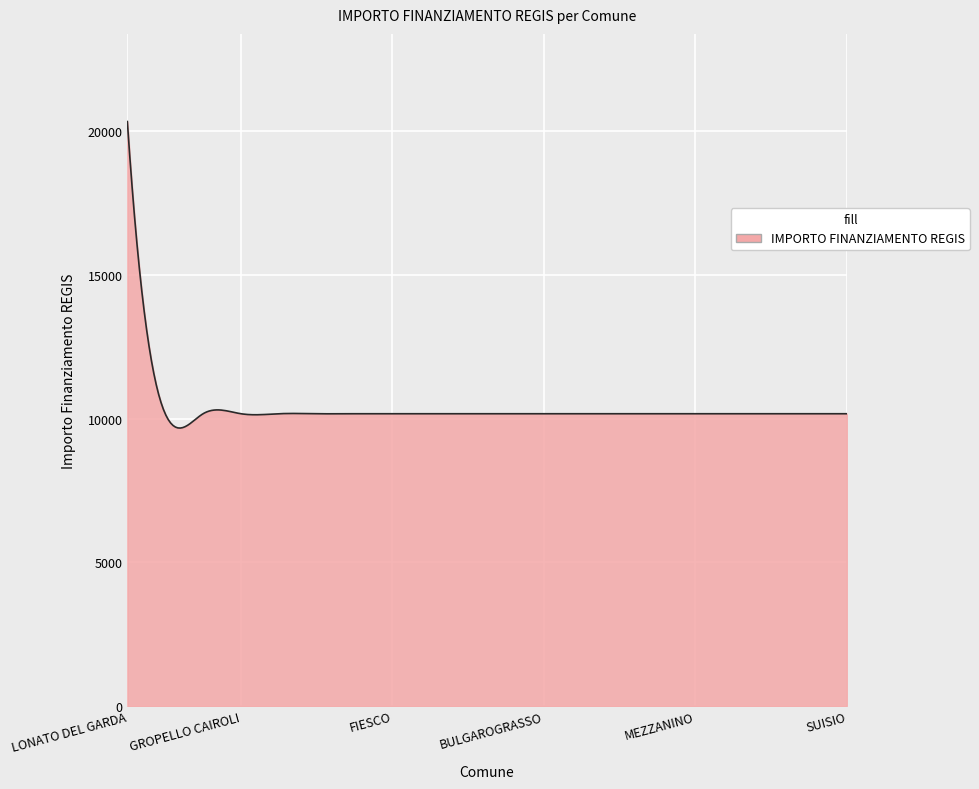

What is the difference between the maximum and minimum values?

10670.6